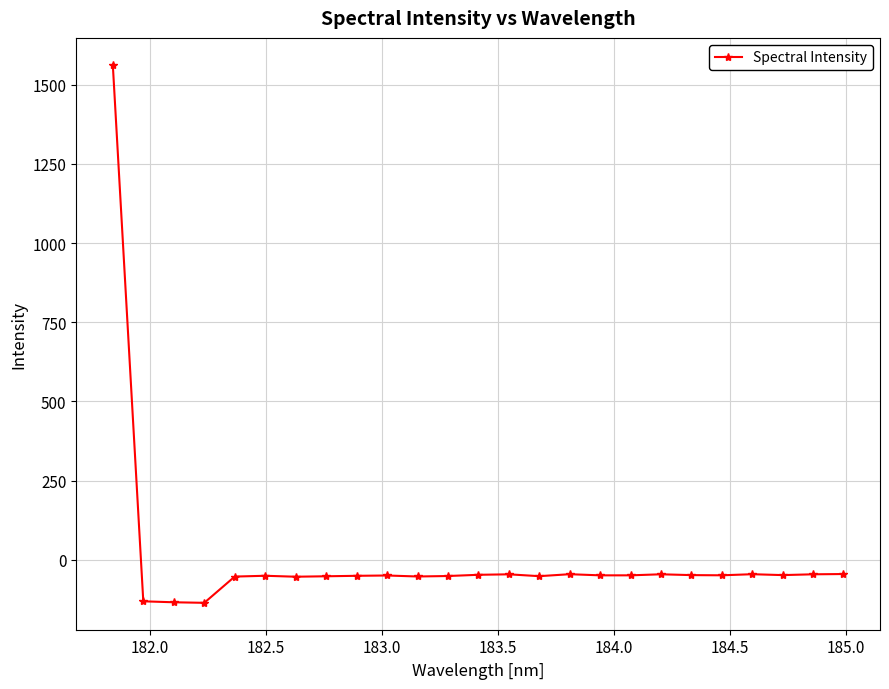

True or false: there are more than 0 points higher than both neighbors.

True